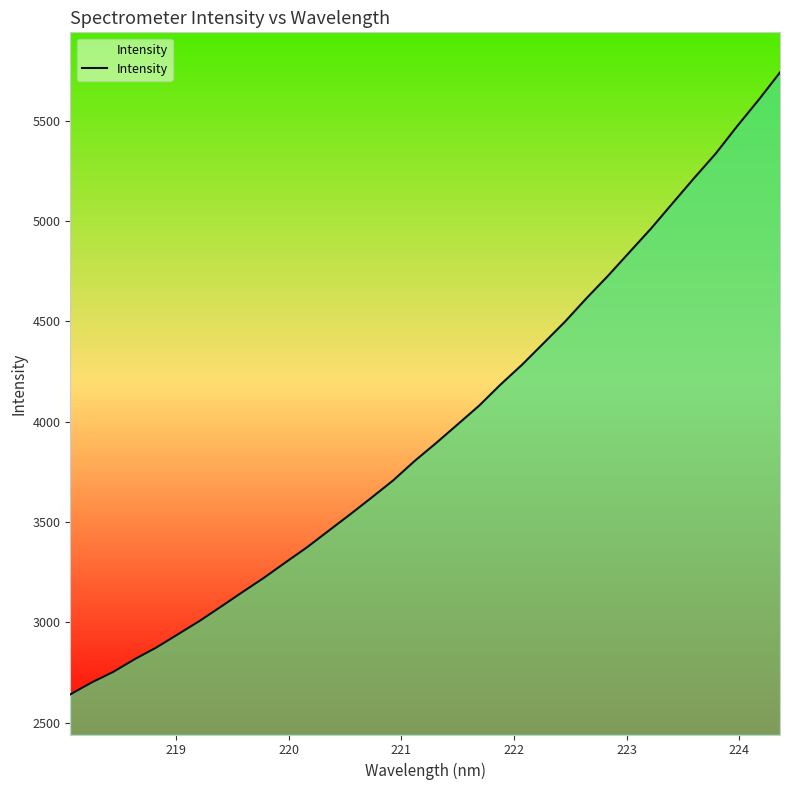

Does the chart have visible grid lines?

No